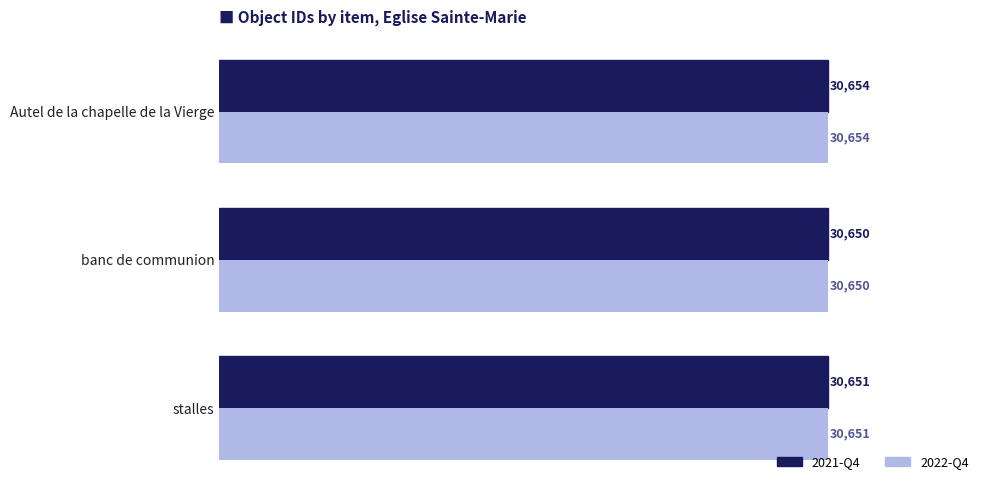

Where is 2022-Q4 nearest to the value 30652?

stalles